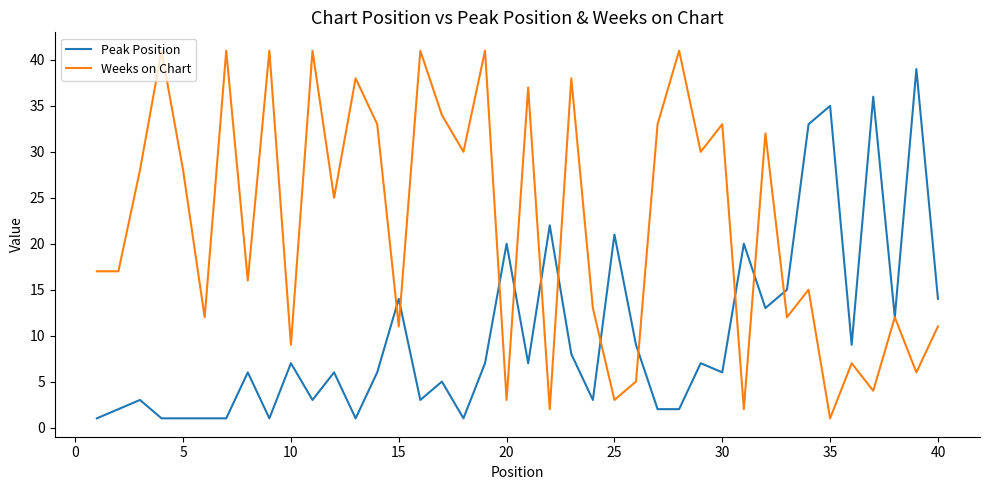

List the series in order of their overall mean, lowest first.

Peak Position, Weeks on Chart